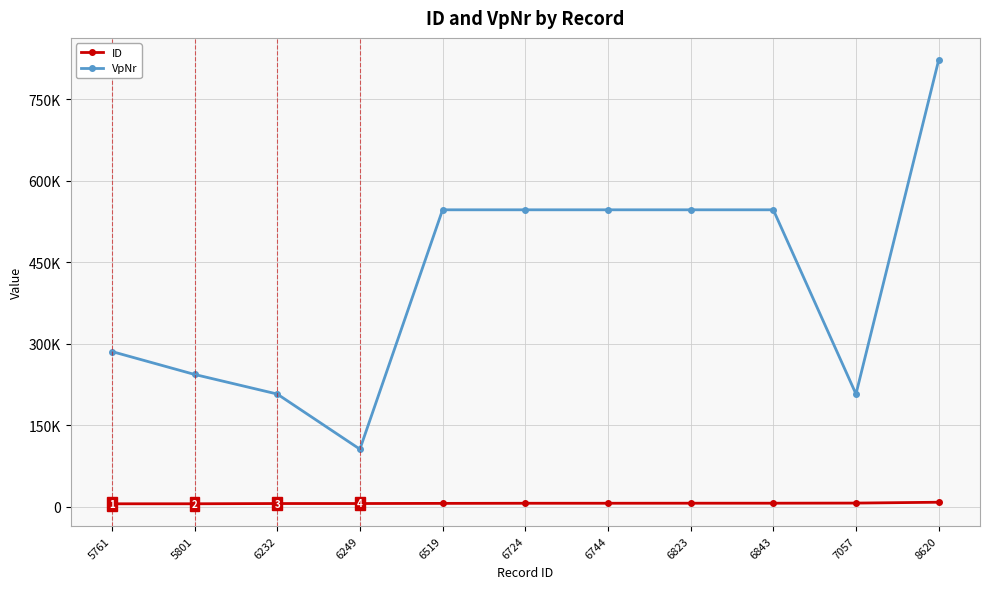

Does the chart have visible grid lines?

Yes